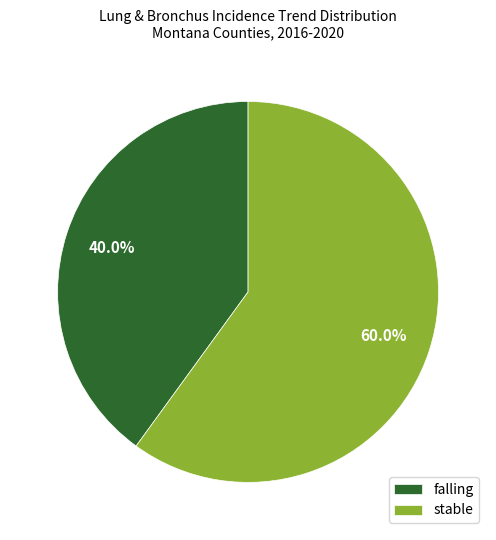

What percentage is NOT represented by falling?

60.0%